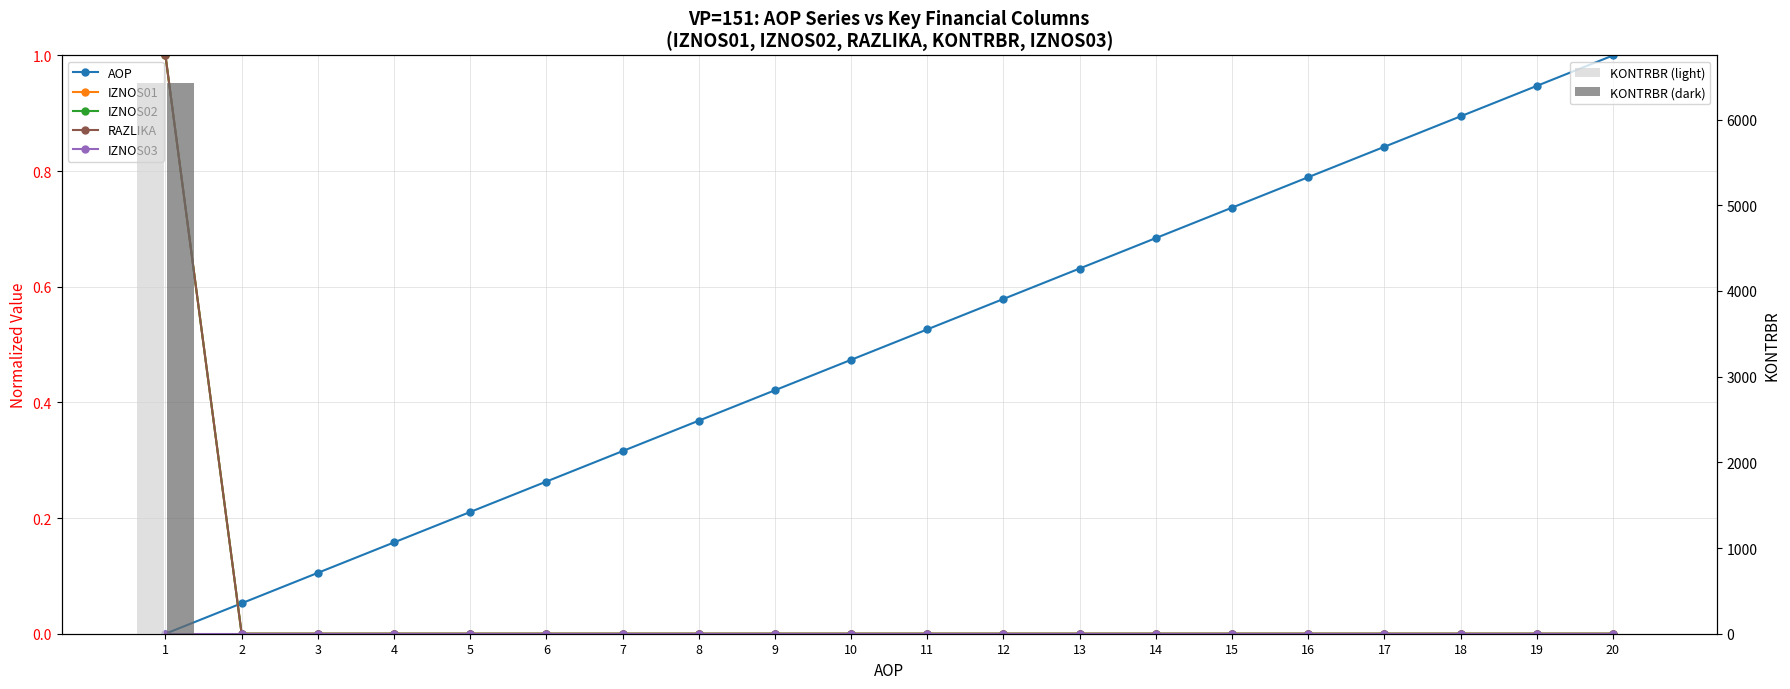

What is the value of the AOP bar at the 12th from the left?

0.6